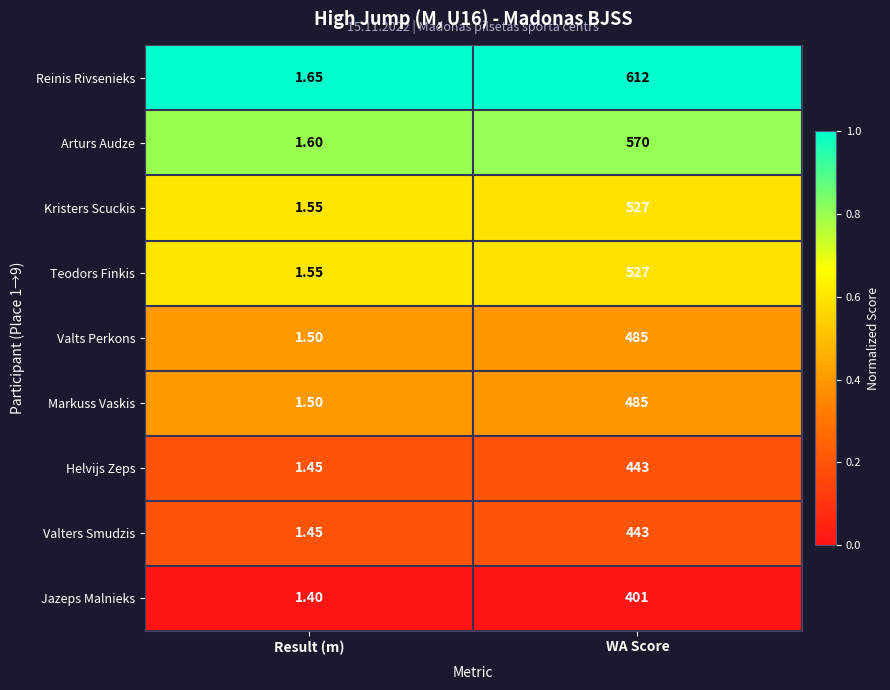

Which series has the largest total across all categories?

Reinis Rivsenieks